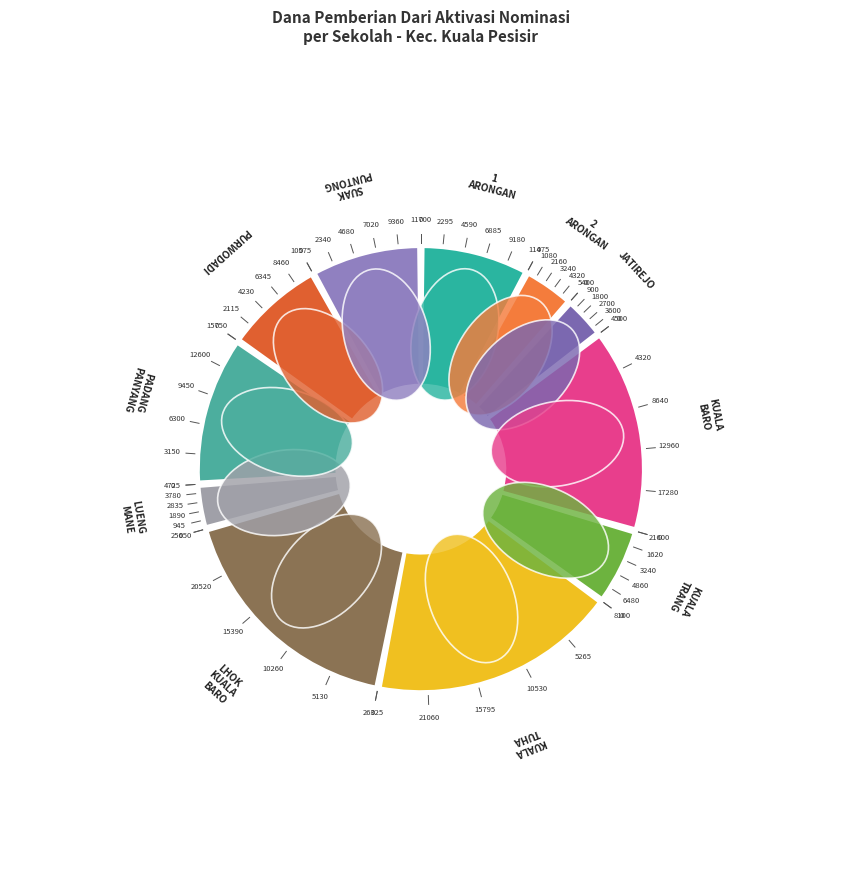

What is the largest slice in the pie chart?

SD NEGERI KUALA TUHA